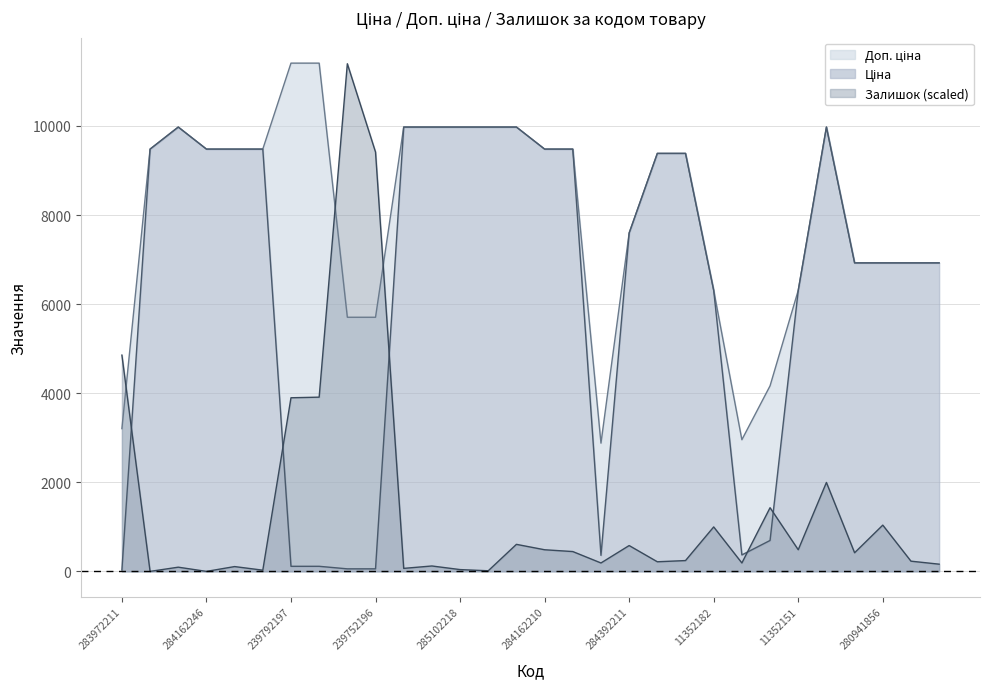

How many series are shown in this chart?

3